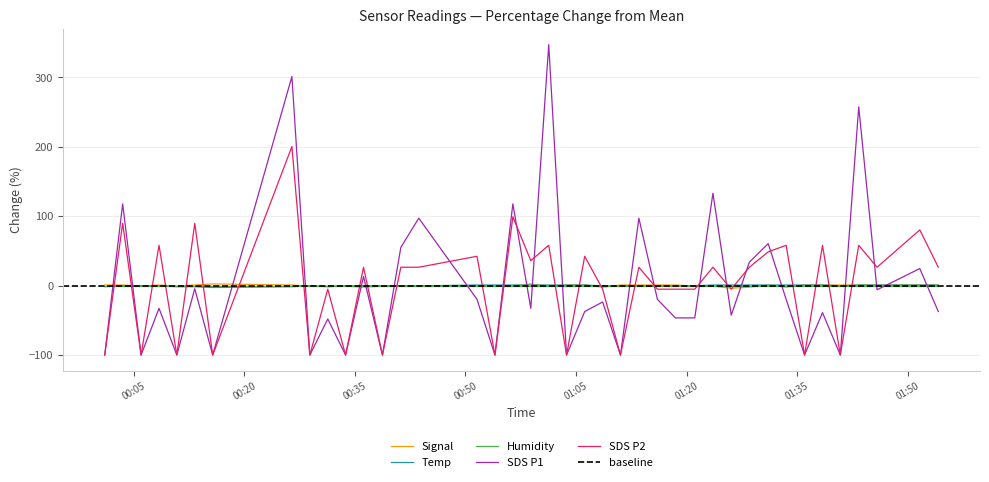

How many data points in SDS_P2 are less than 26?

18